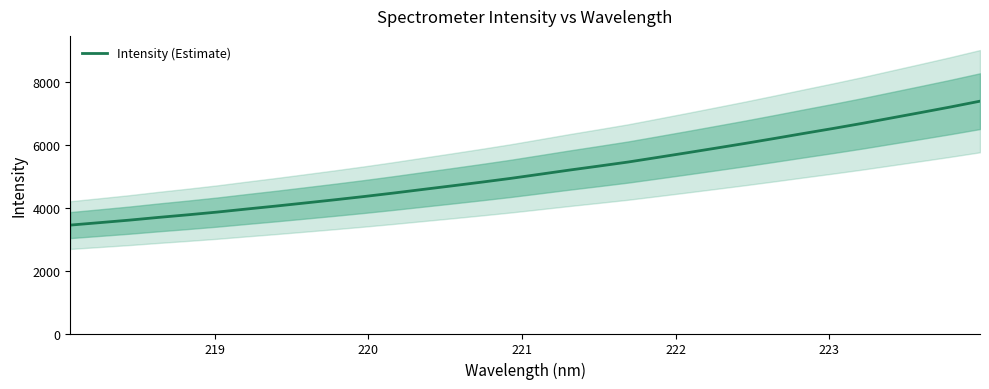

Reading left to right, list all the values displayed in this chart.

3454.7	3532.7	3611.8	3699.6	3782.1	3869.3	3966.5	4060.9	4160.2	4260.6	4365.0	4475.2	4590.6	4705.3	4822.6	4943.8	5075.5	5208.1	5335.0	5464.6	5610.7	5758.1	5908.2	6059.6	6217.1	6377.7	6535.6	6699.4	6872.4	7044.9	7219.9	7403.8